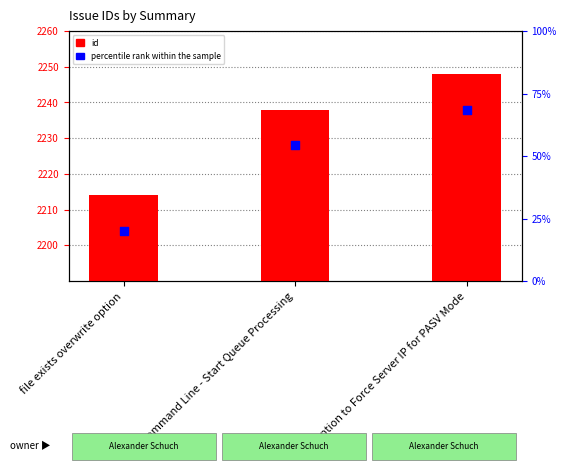

Which series has the largest total across all categories?

id